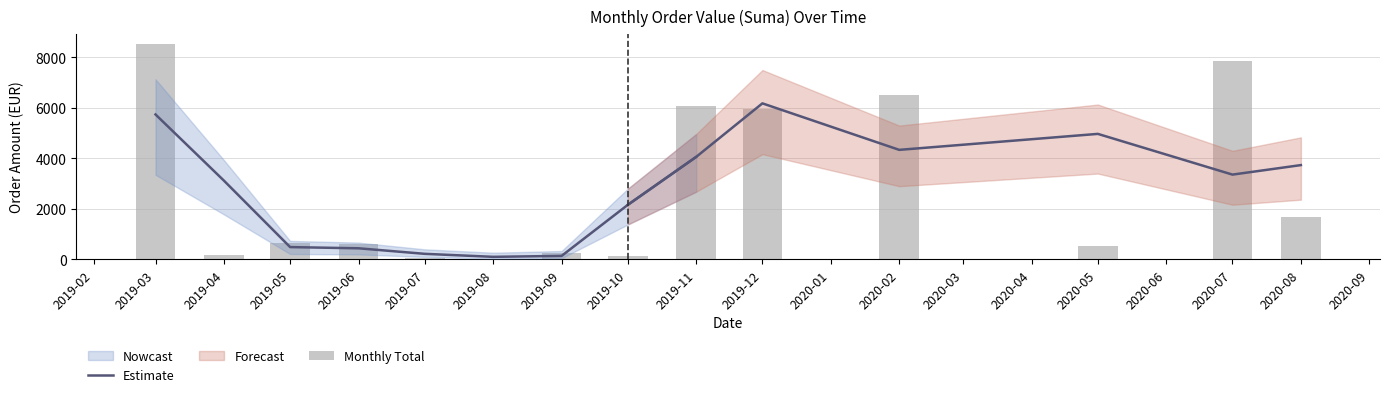

What is the approximate value of Lower Bound at 2019-04?

50.0